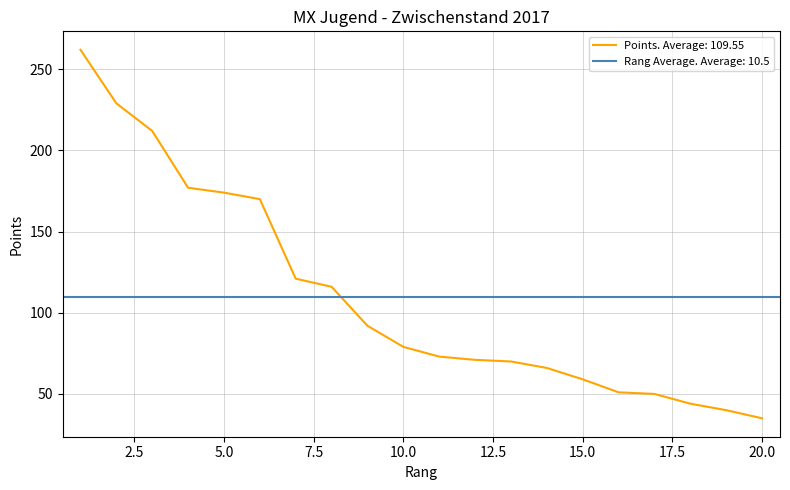

Is this an area chart (filled region under the line)?

No